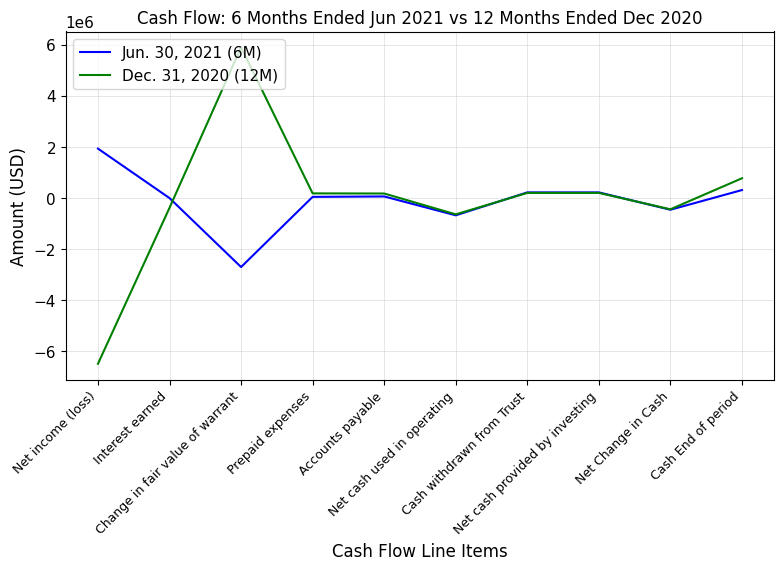

Is the value of Dec. 31, 2020 (12M) at Net income (loss) greater than the value of Jun. 30, 2021 (6M) at Net cash used in operating?

No